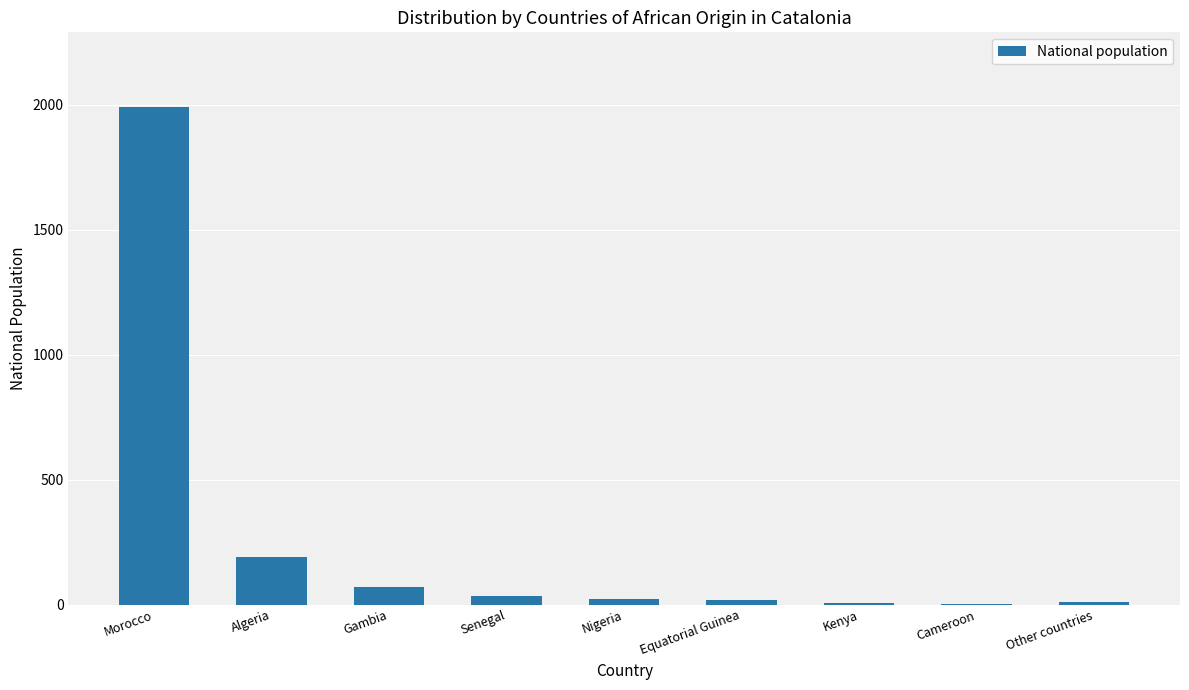

At which label is the value closest to 998?

Algeria